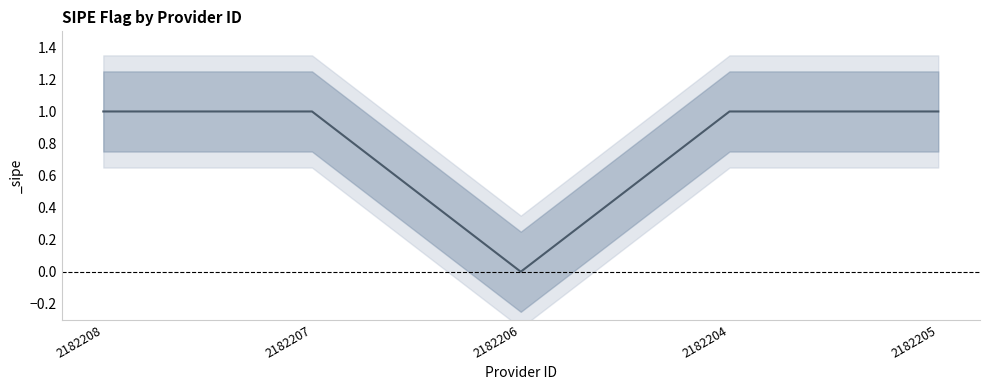

How many lines are shown in the chart?

1